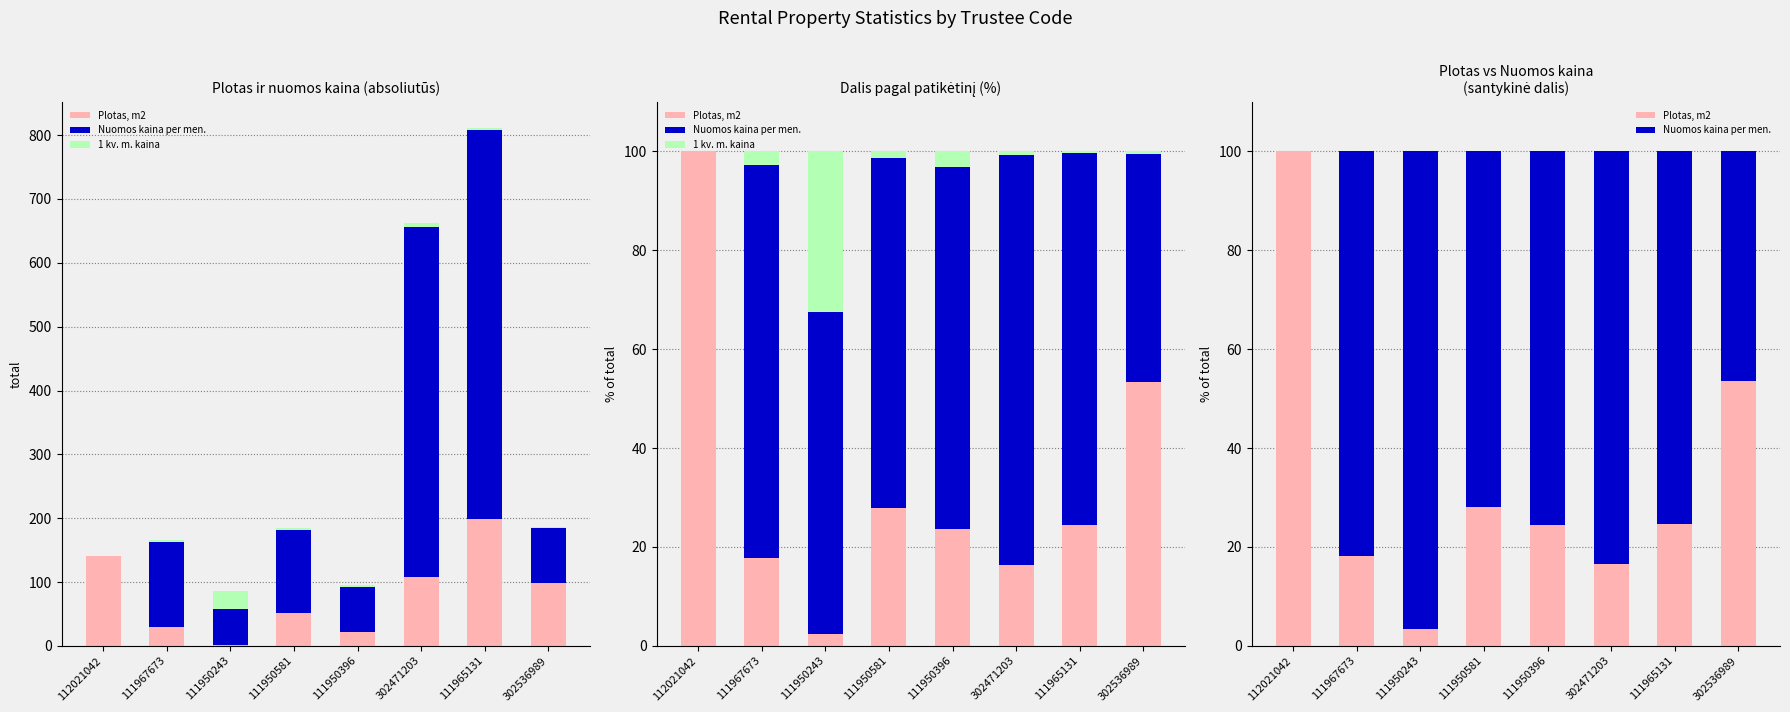

Is it true that Plotas, m2 equals 28.2 at 111950581?

True